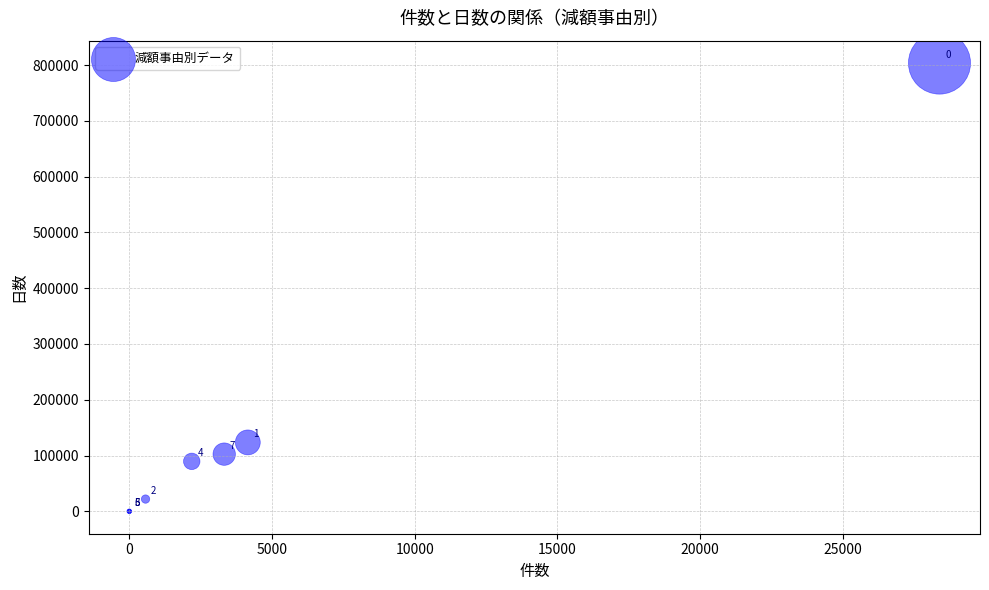

What Y value in the scatter plot is closest to 401848?

123562